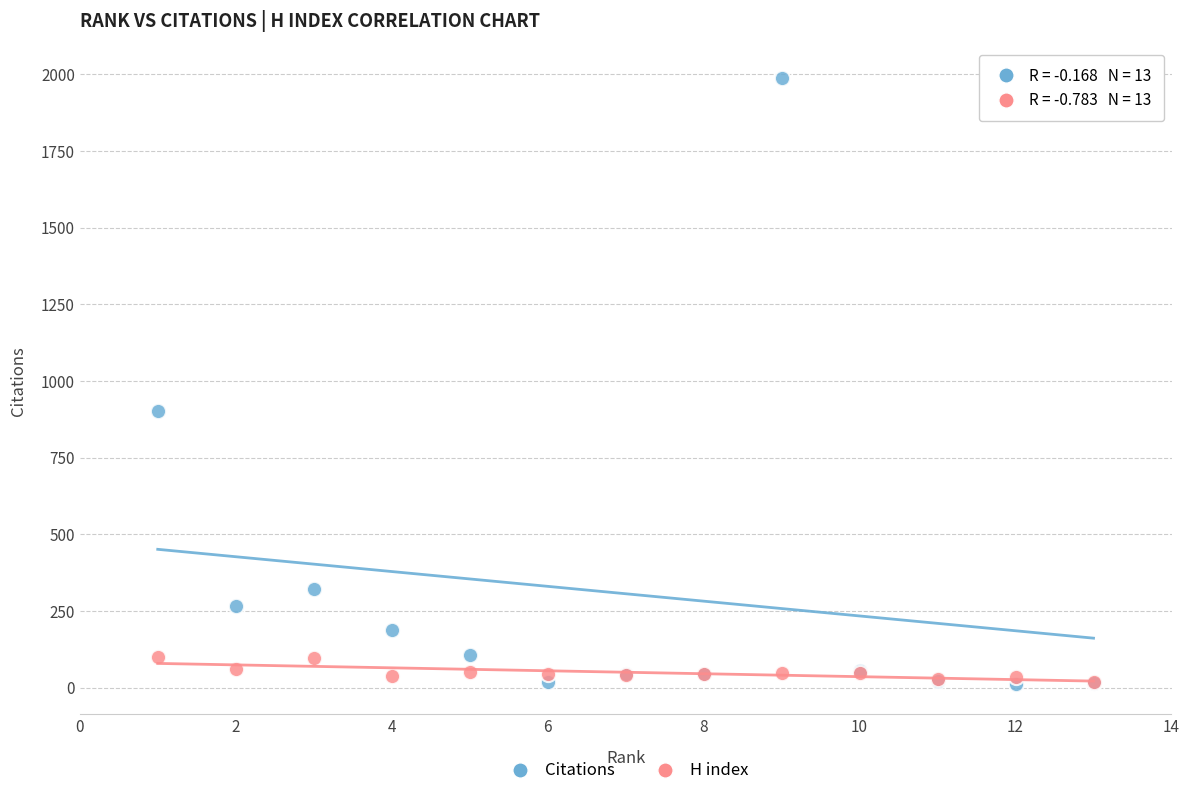

Which series has the largest Y range (max minus min)?

Citations